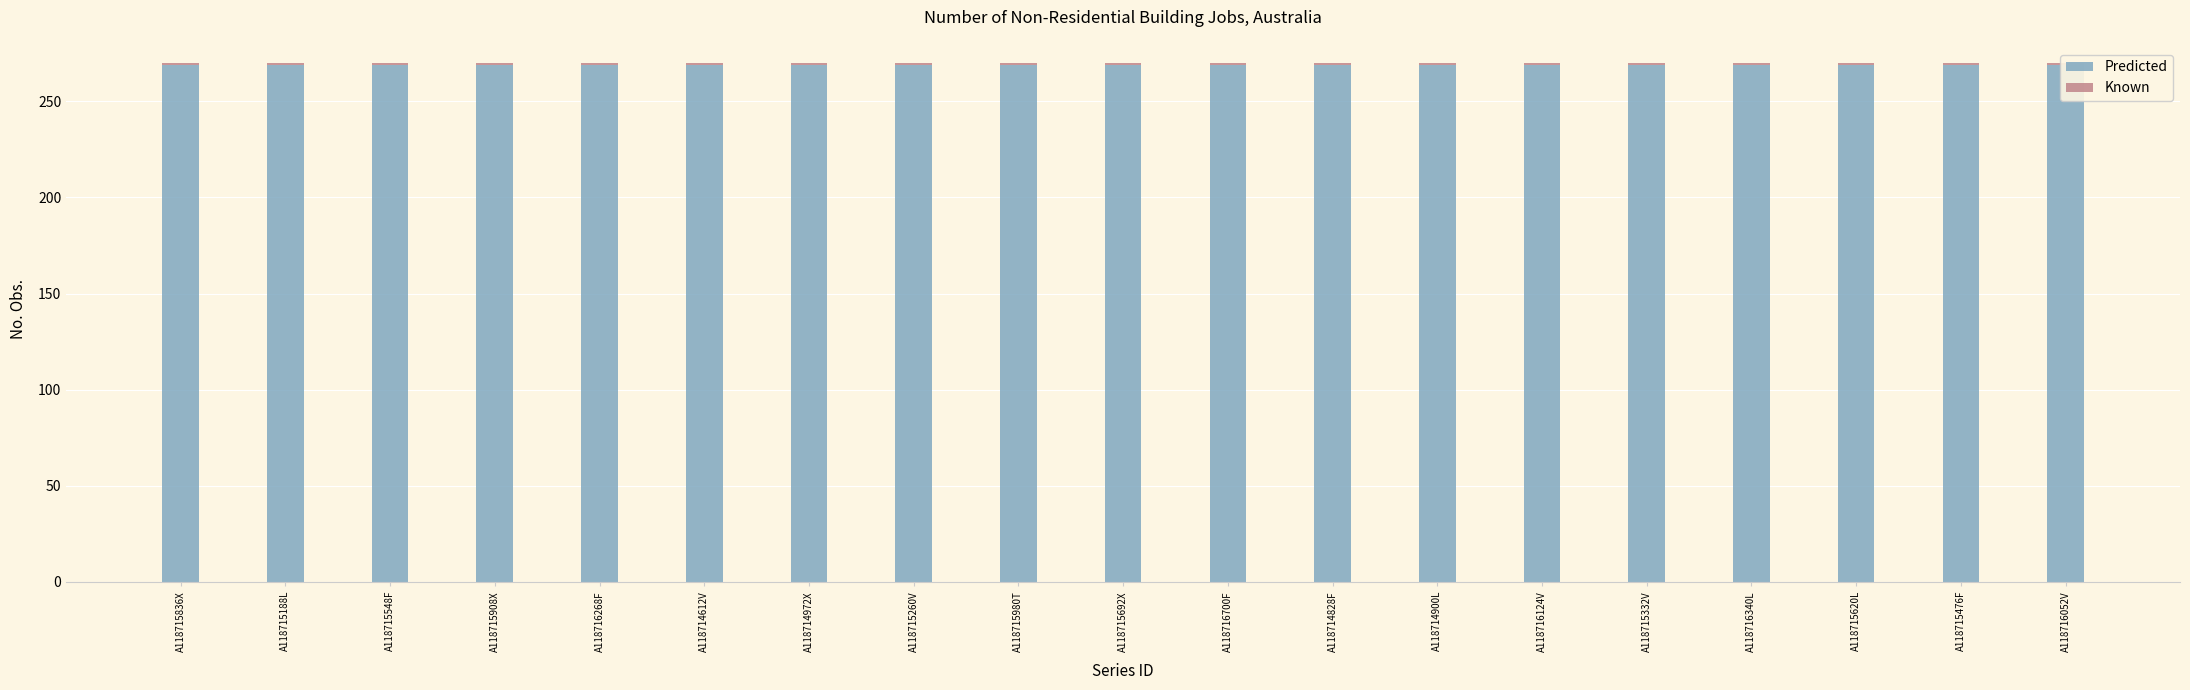

Rank the series by their average value, from lowest to highest.

Known, Predicted